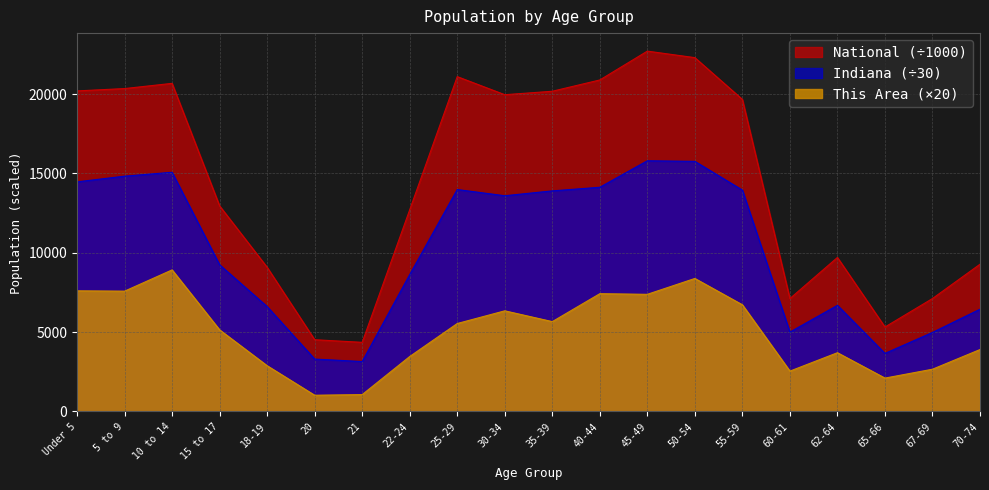

Where does the Indiana series first go above 13593?

Under 5